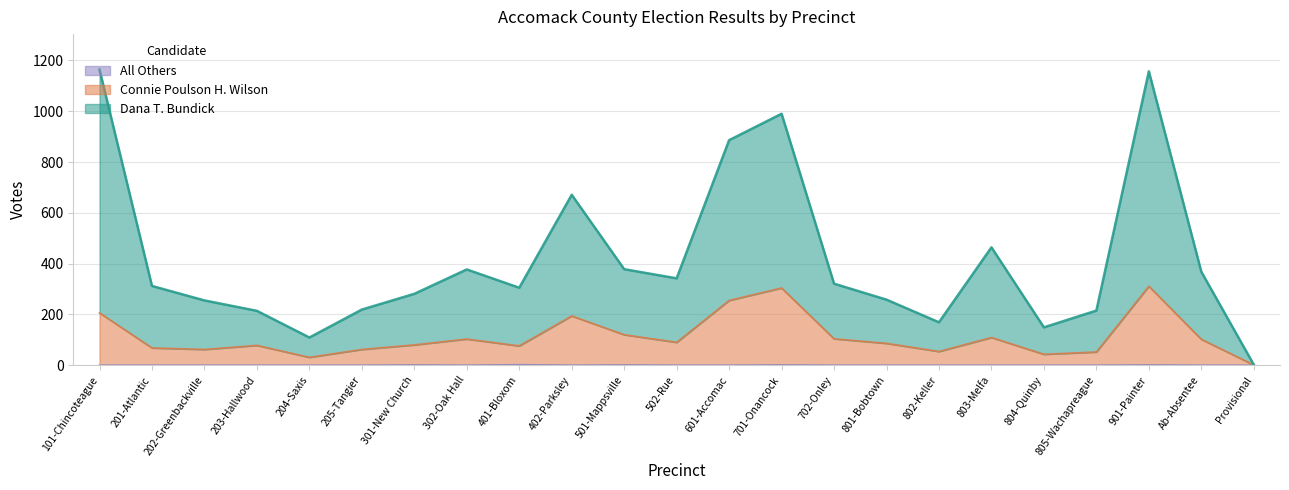

True or false: All Others has a value of 0 at 205-Tangier.

True